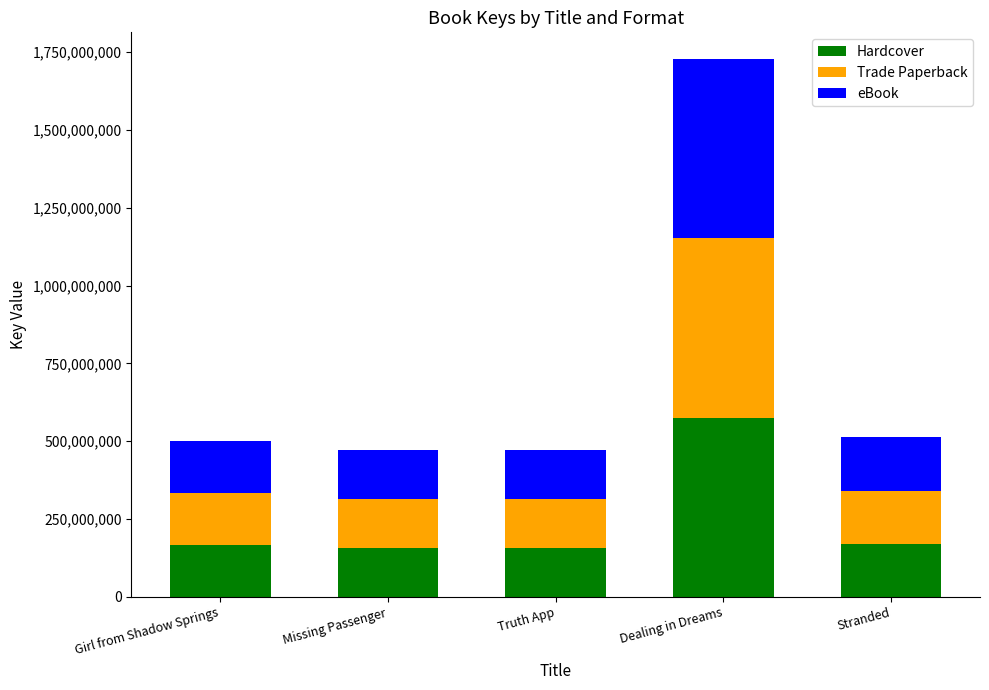

How many data points does each series have?

5